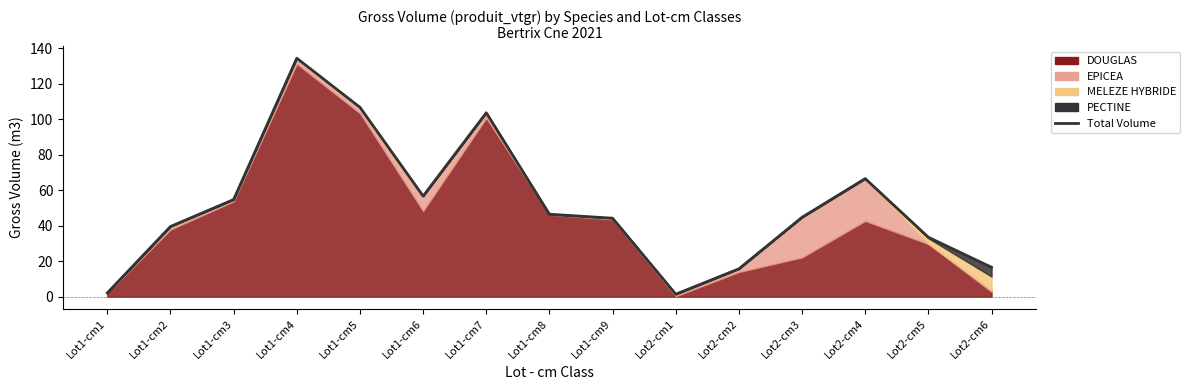

Rank the categories by value from lowest to highest.

Lot2-cm1, Lot1-cm1, Lot2-cm2, Lot2-cm6, Lot2-cm5, Lot1-cm2, Lot1-cm9, Lot2-cm3, Lot1-cm8, Lot1-cm3, Lot1-cm6, Lot2-cm4, Lot1-cm7, Lot1-cm5, Lot1-cm4